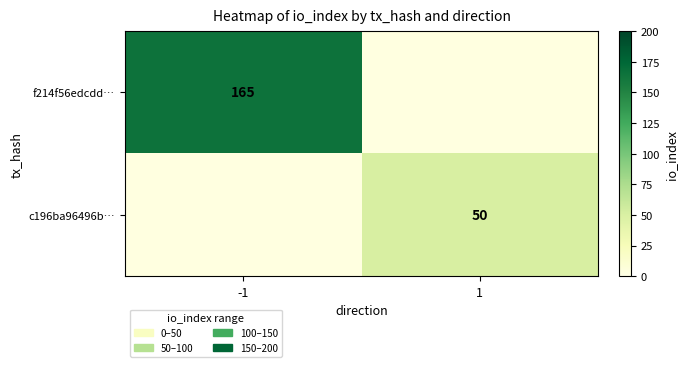

True or false: f214f56edcdd… has a value of 80 at -1.

False